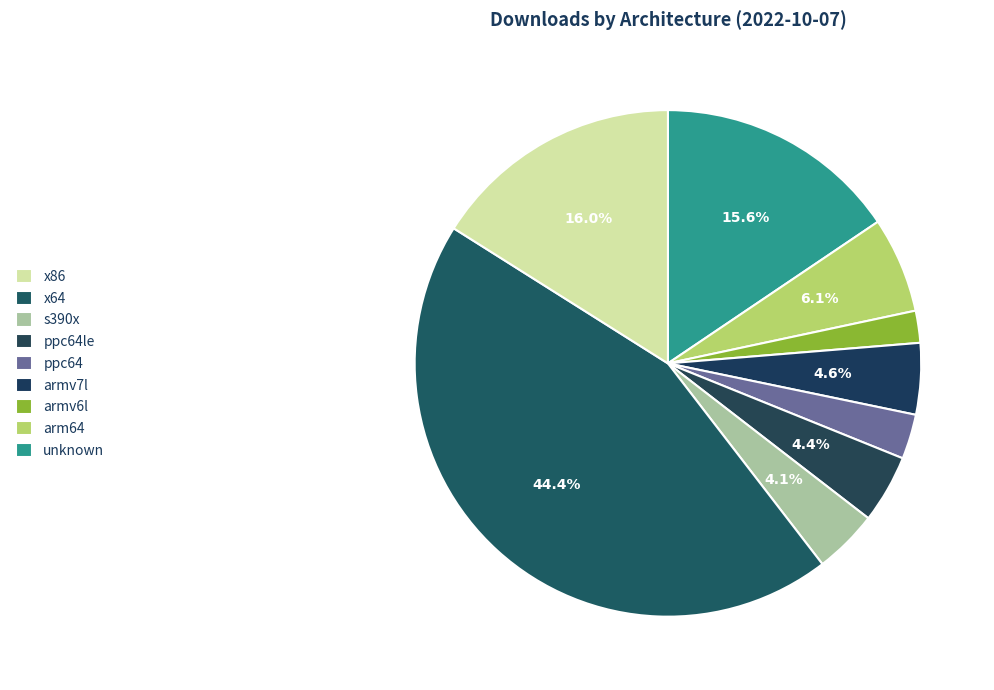

To the nearest percent, what percentage of the pie is x64?

44%